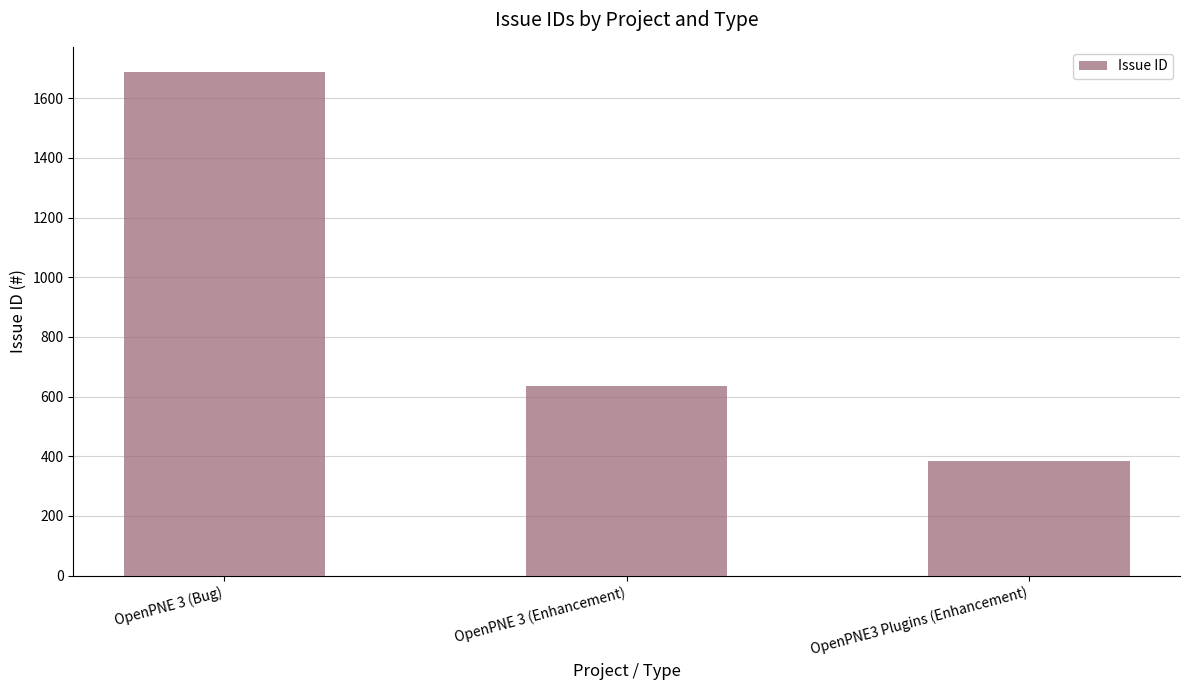

What is the label of the 2nd bar from the right?

OpenPNE 3 (Enhancement)